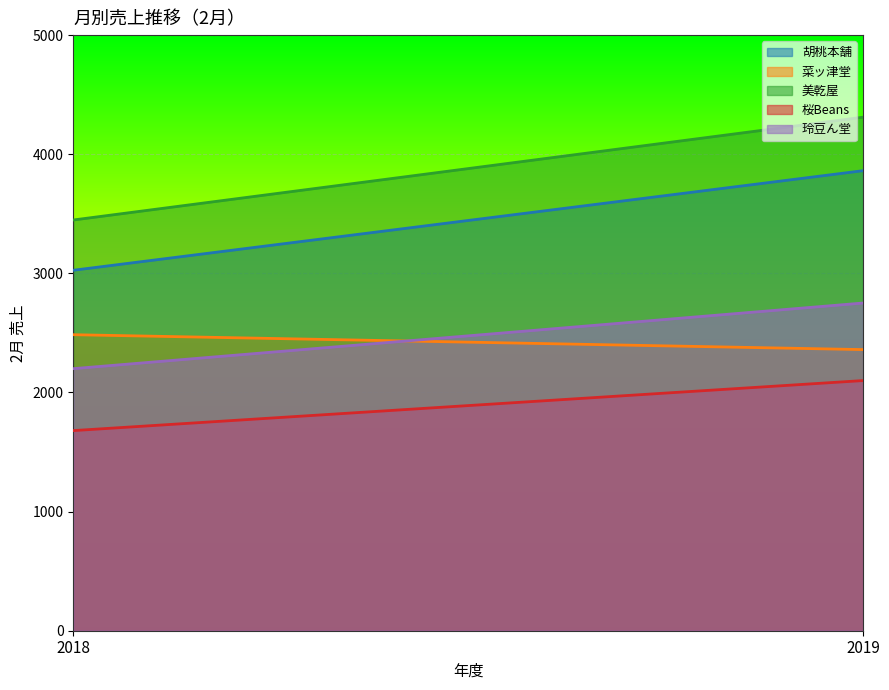

Is the value of 桜Beans at 2019 greater than the value of 胡桃本舗 at 2019?

No